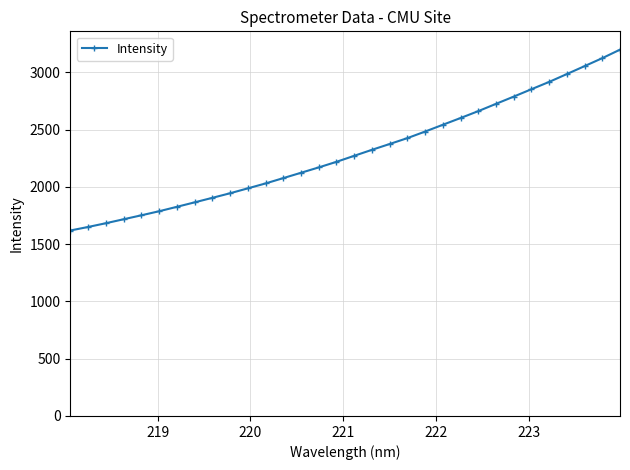

What is the maximum value shown in the chart?

3198.6